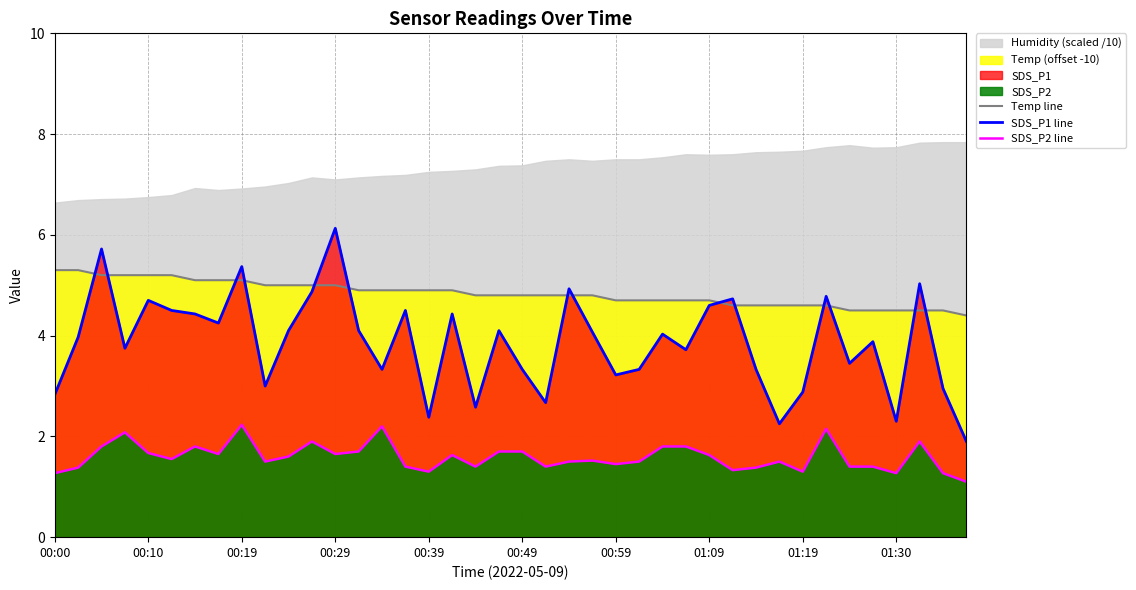

Which category has the highest value in the SDS_P1 line series?

00:29